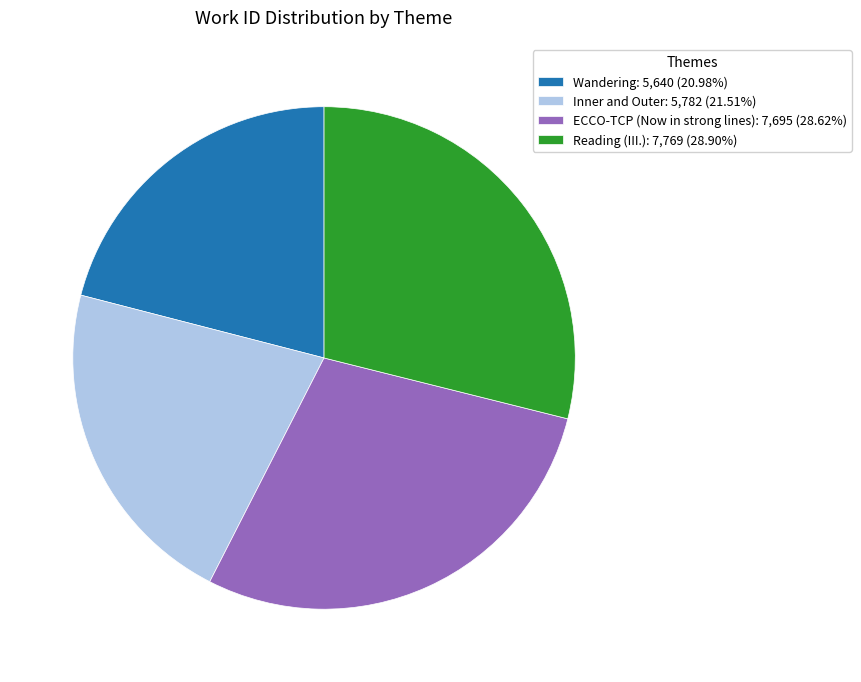

The Wandering slice represents 35% of the pie. True or false?

False